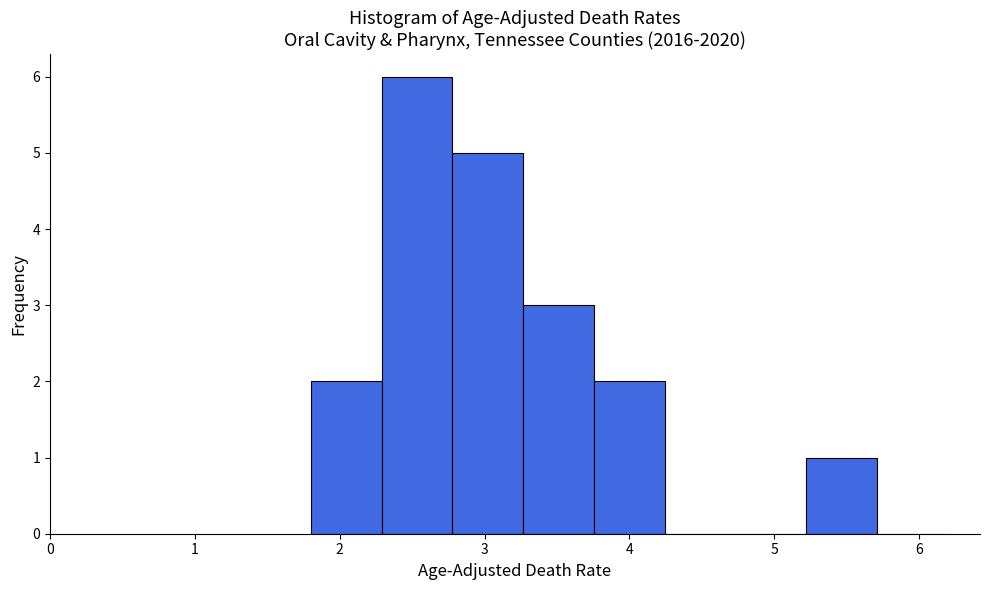

What is the height of the bar covering 2.3 to 2.8 on the x-axis? Neither the bar edges nor the heights are printed on the chart, so give them approximately, as read against the axes.

6